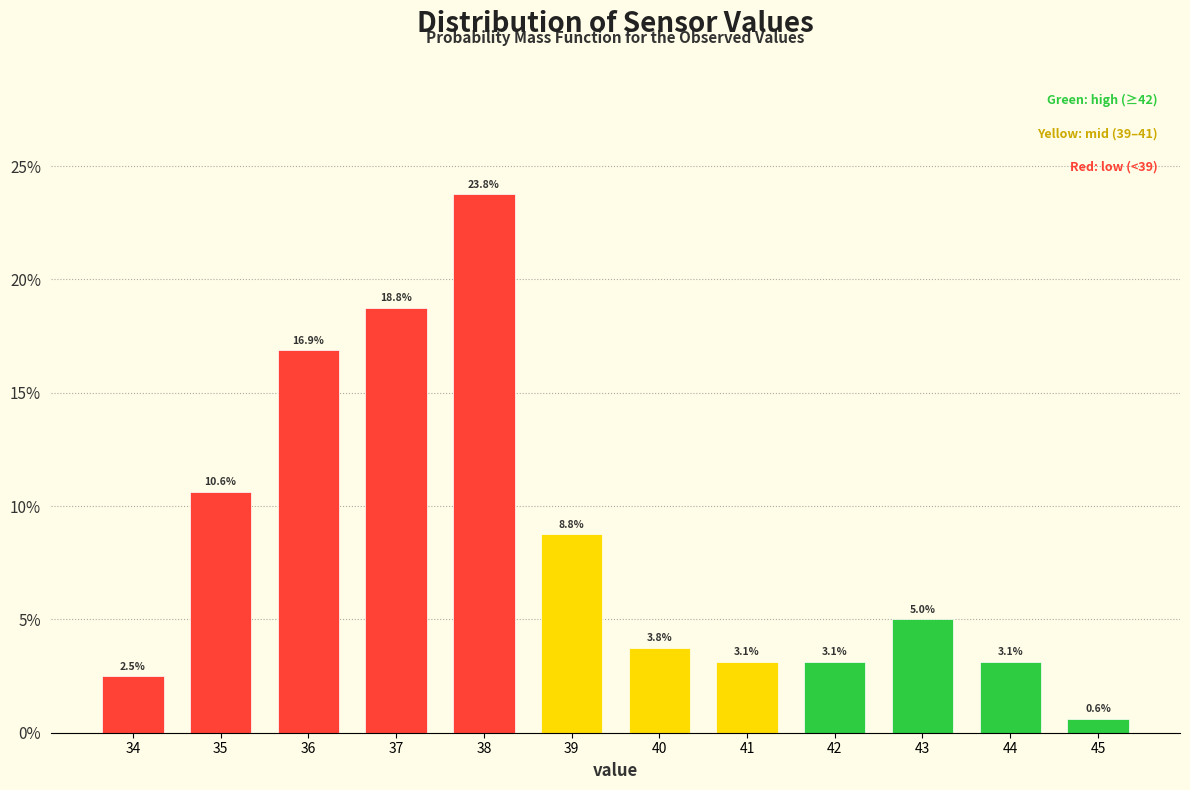

Reading left to right, what are all the values shown in this chart?

34=2.5	35=10.6	36=16.9	37=18.8	38=23.8	39=8.8	40=3.8	41=3.1	42=3.1	43=5.0	44=3.1	45=0.6